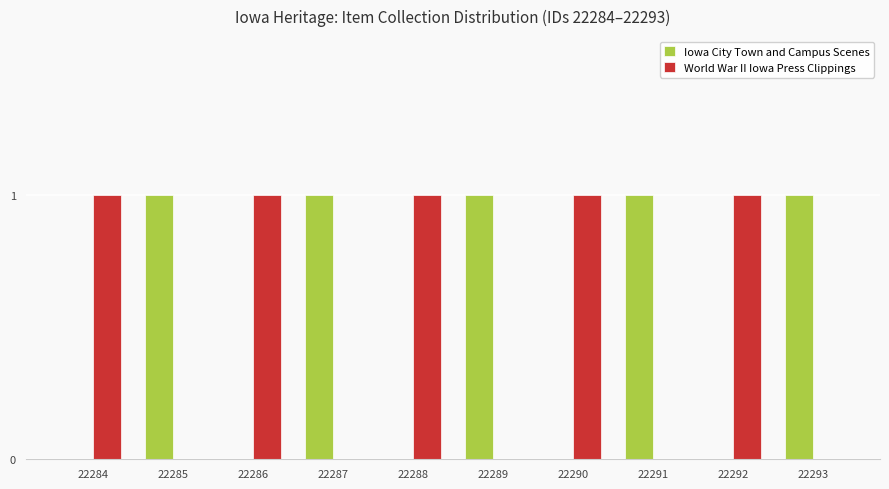

The value of World War II Iowa Press Clippings at 22284 is 2. True or false?

False